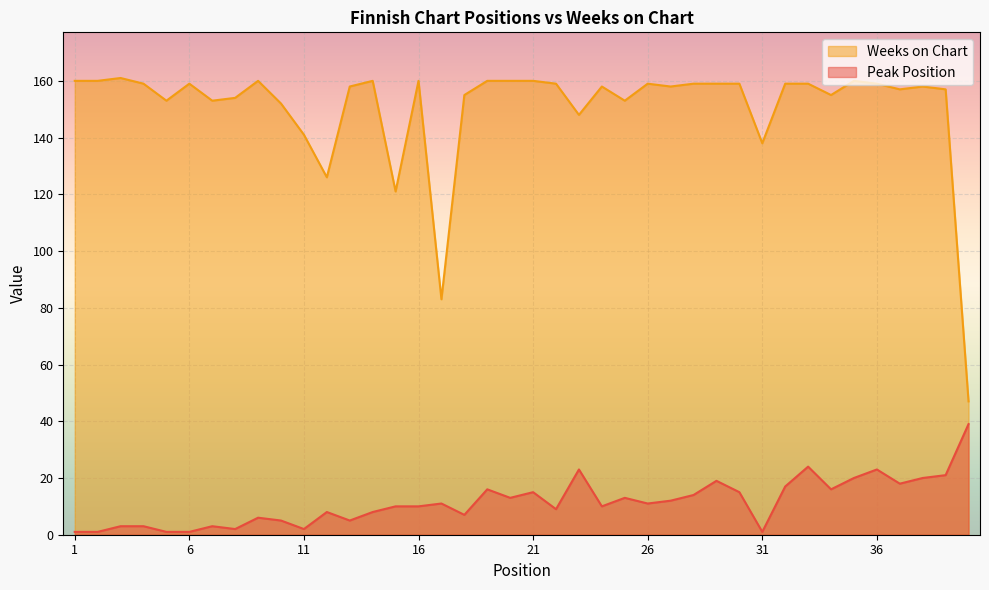

Does the chart display data point markers on the line(s)?

No